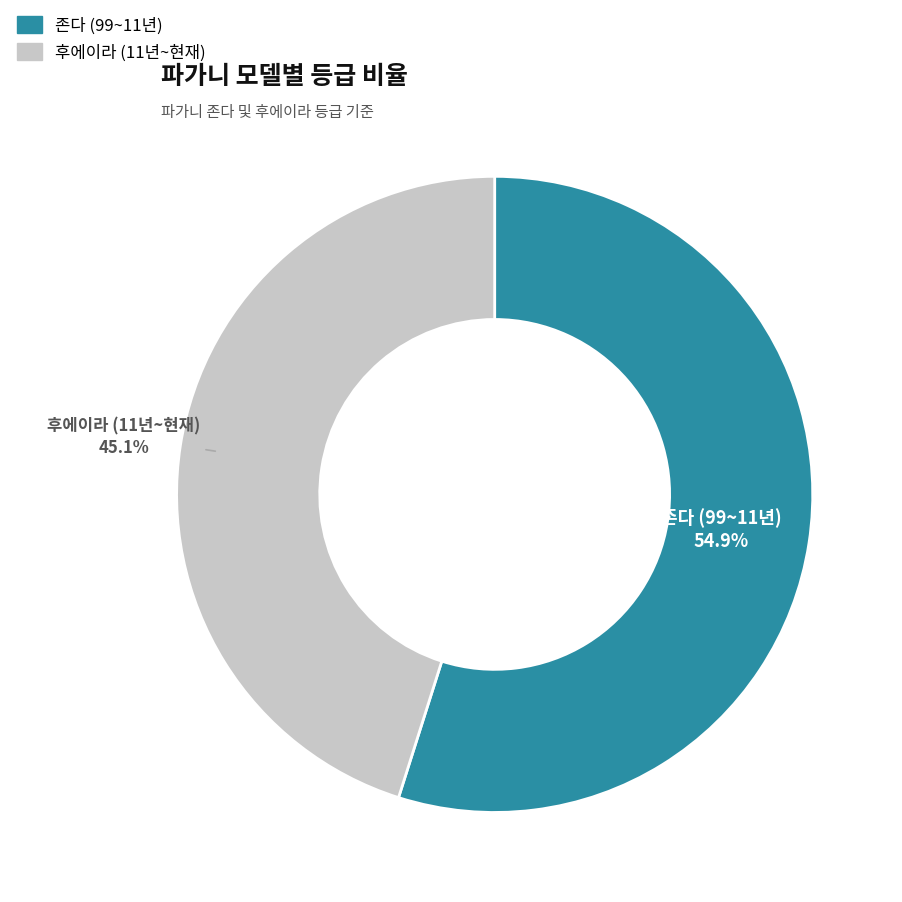

To the nearest percent, what portion does 존다 (99~11년) represent?

55%